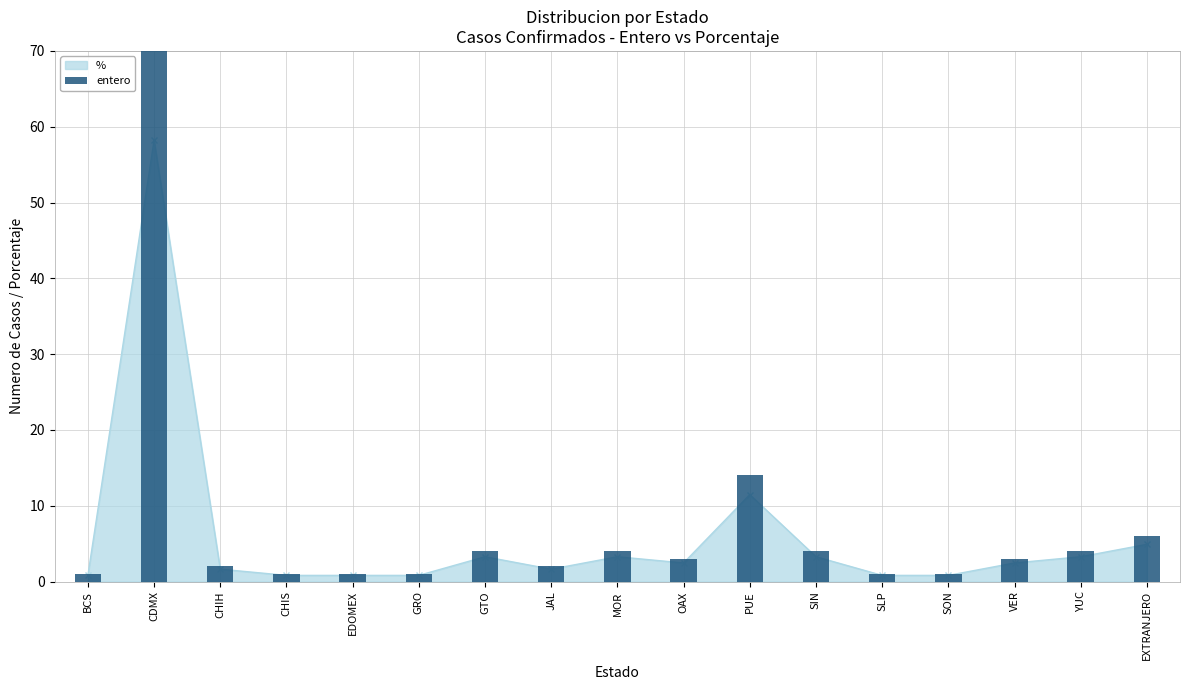

What is the difference between the maximum and second lowest values?

70